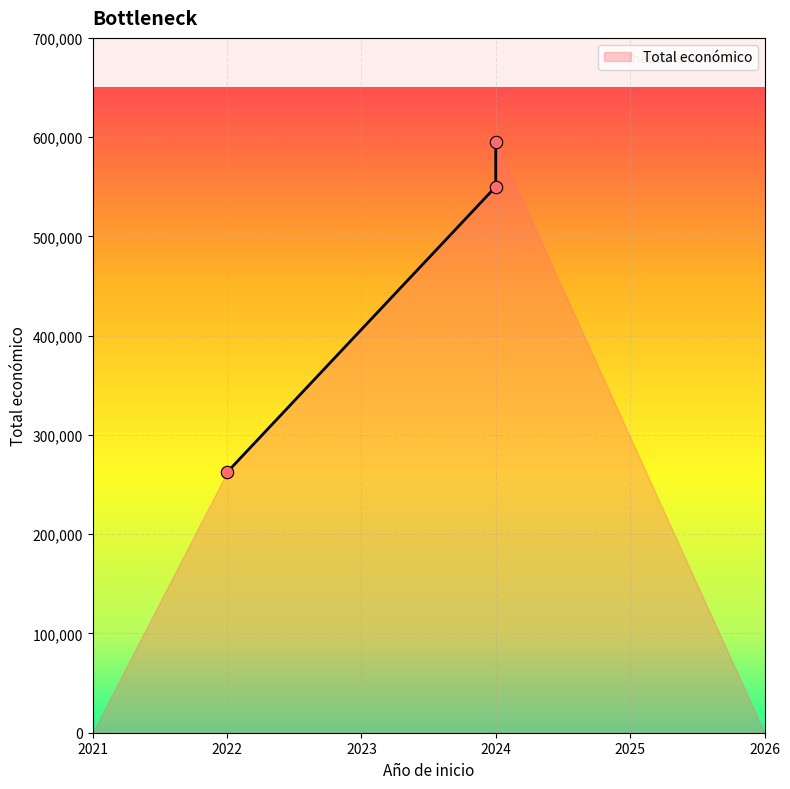

What is the change in value from 2022 to 2024?

+333104